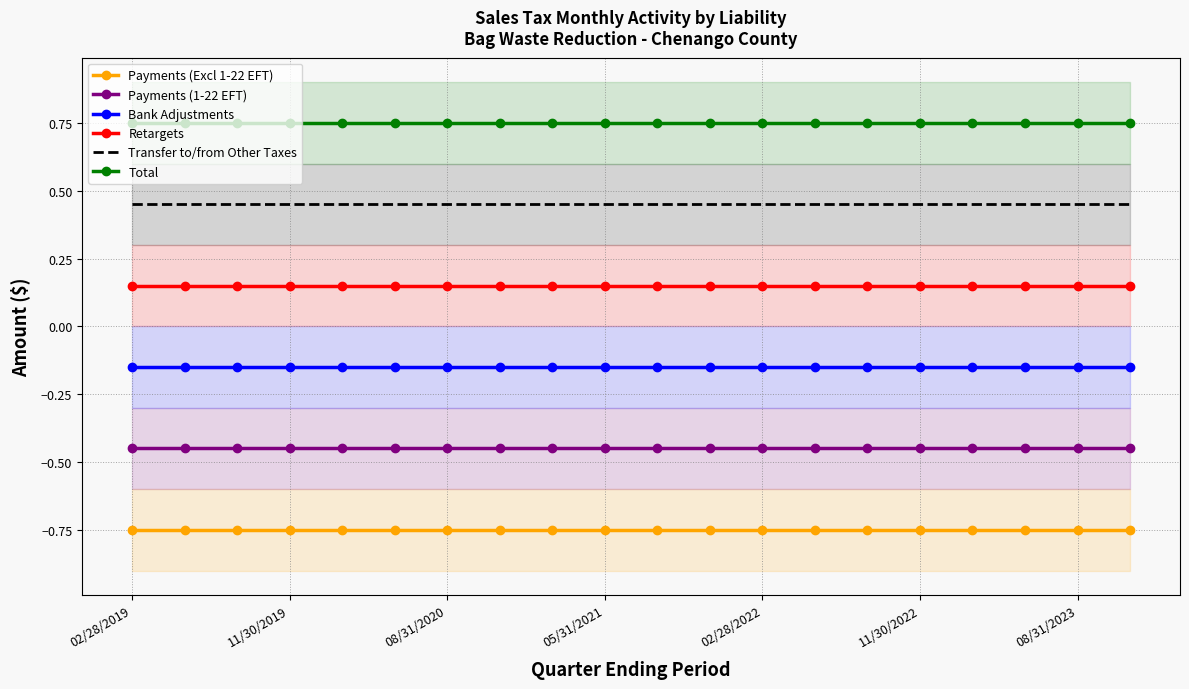

What are all the series names shown in the legend?

Payments (Excl 1-22 EFT), Payments (1-22 EFT), Bank Adjustments, Retargets, Transfer to/from Other Taxes, Total